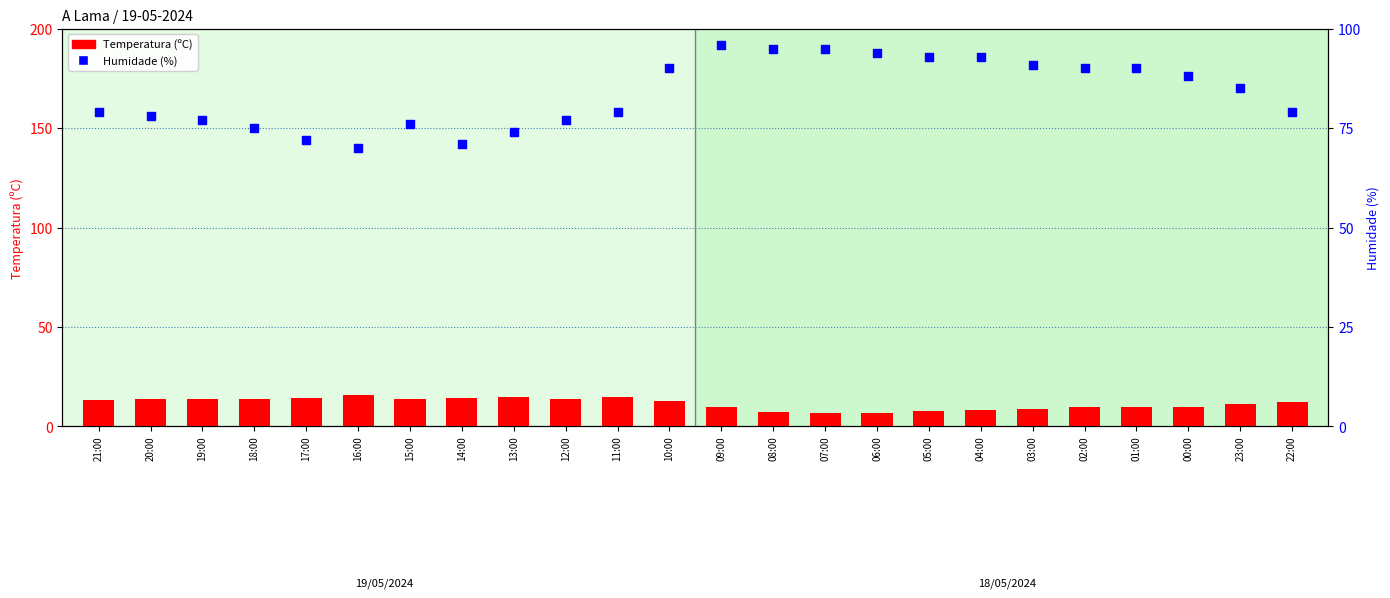

Is the value of Humidade (%) at 08:00 greater than the value of Temperatura (ºC) at 17:00?

Yes